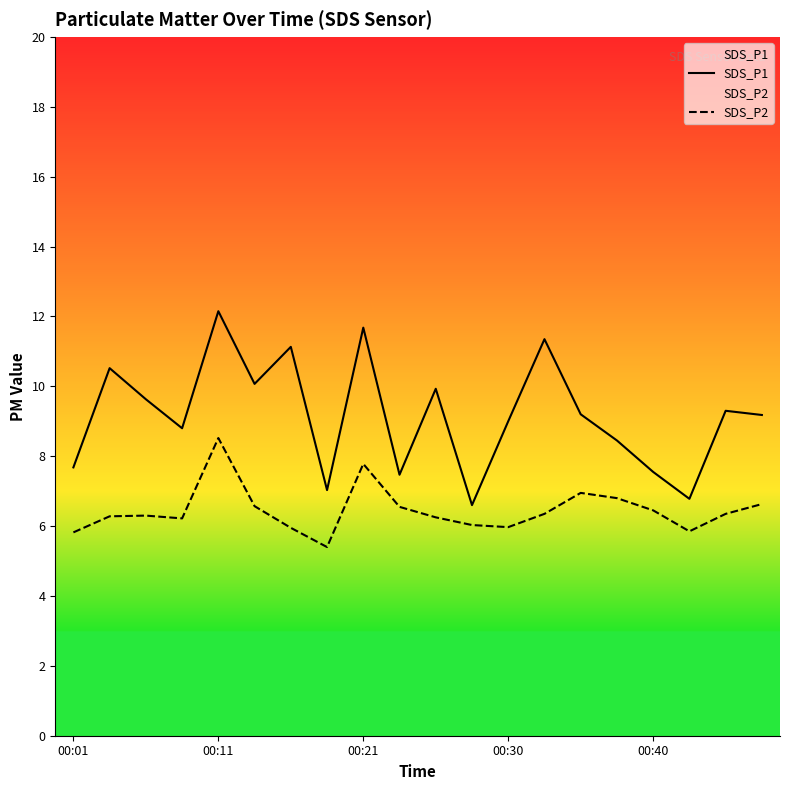

Which series has the largest range (max minus min)?

SDS_P1